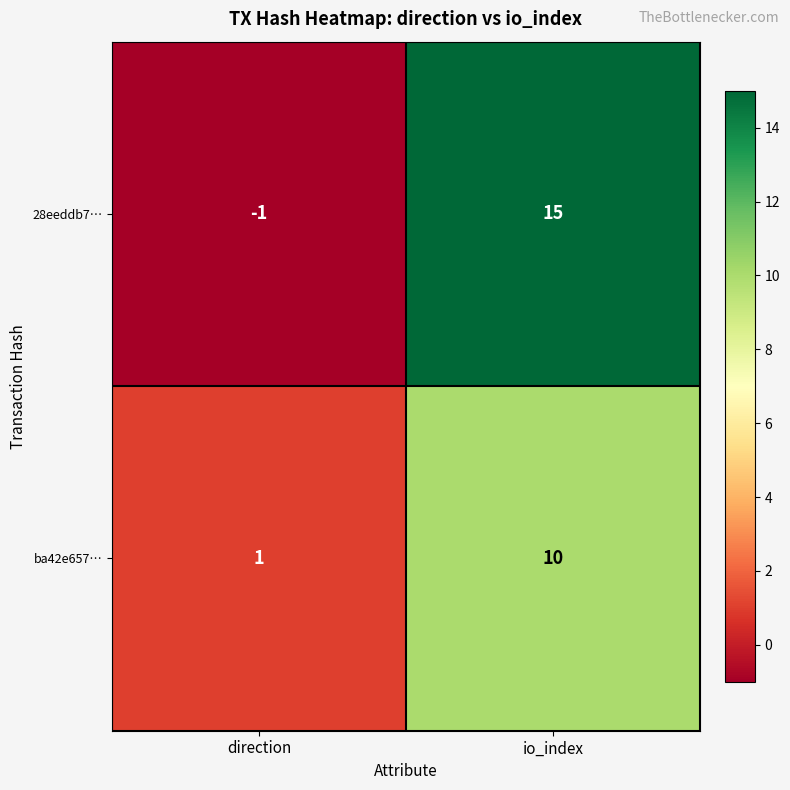

Which label corresponds to the largest value in the chart?

io_index